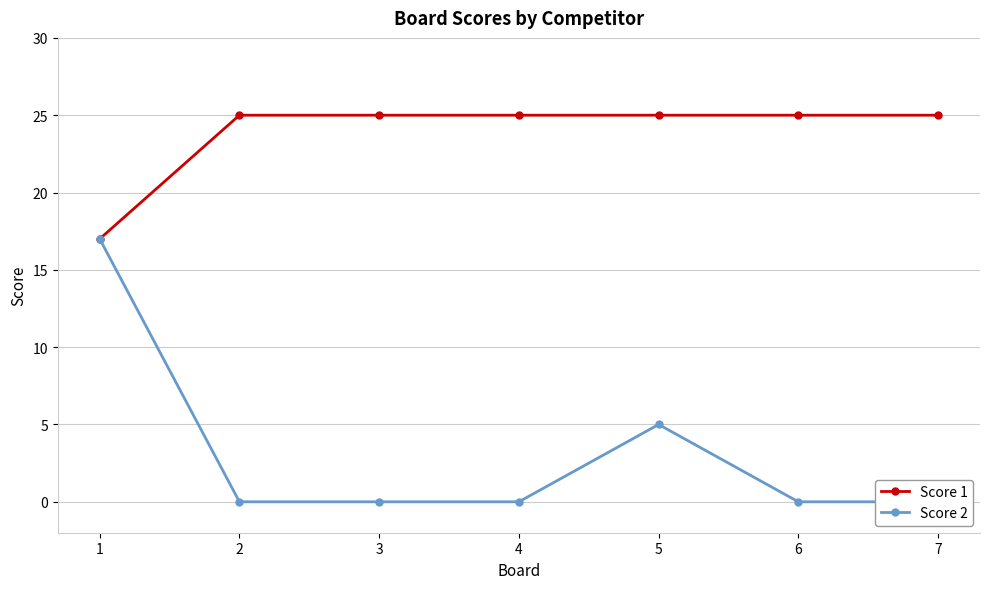

Which series has the widest spread of values?

Score 2